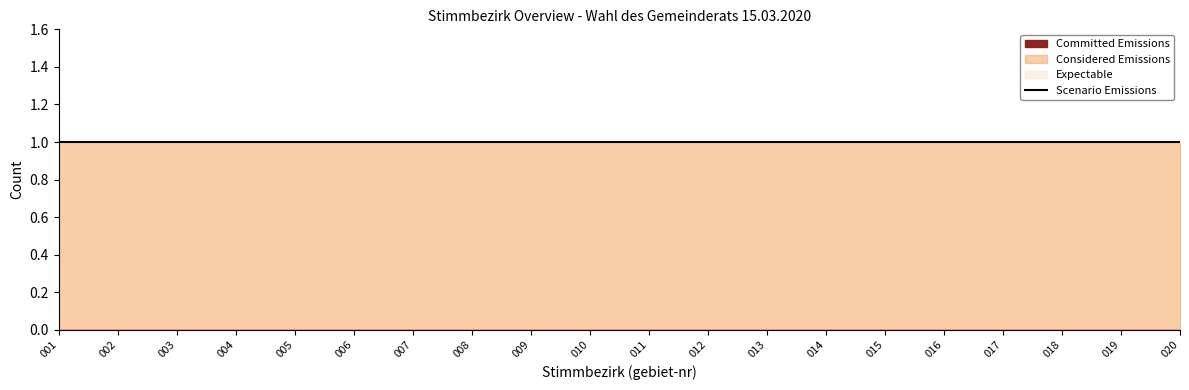

True or false: Committed Emissions and Expectable intersect in this chart.

False